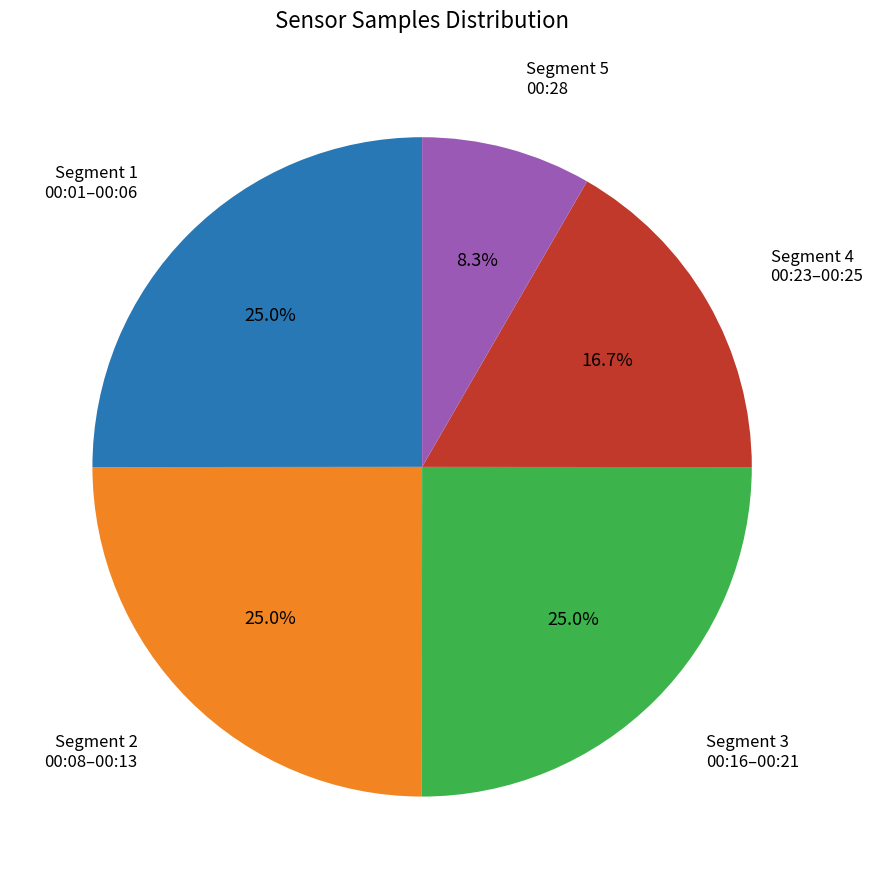

Is there a majority slice in this chart?

No